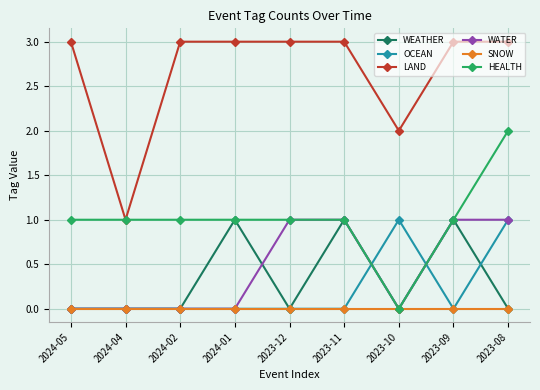

True or false: HEALTH has a value of 1 at 2023-12.

True